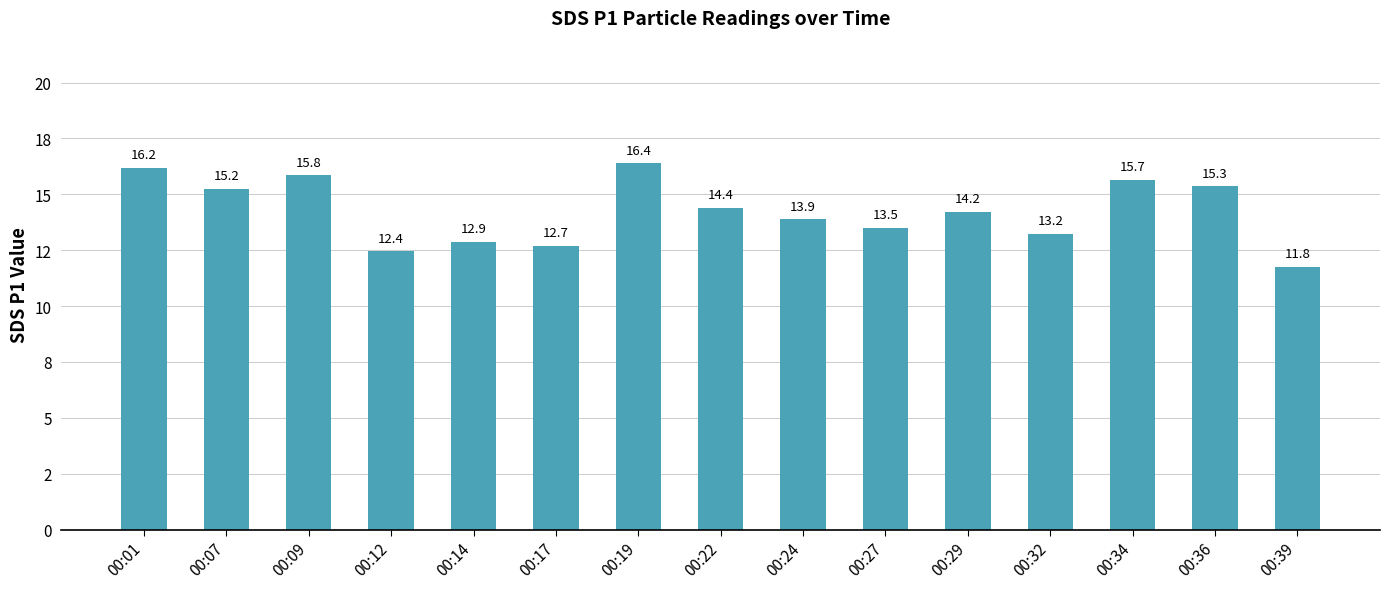

Reading left to right, extract all data points from this chart.

00:01=16.2	00:07=15.2	00:09=15.8	00:12=12.4	00:14=12.9	00:17=12.7	00:19=16.4	00:22=14.4	00:24=13.9	00:27=13.5	00:29=14.2	00:32=13.2	00:34=15.7	00:36=15.3	00:39=11.8